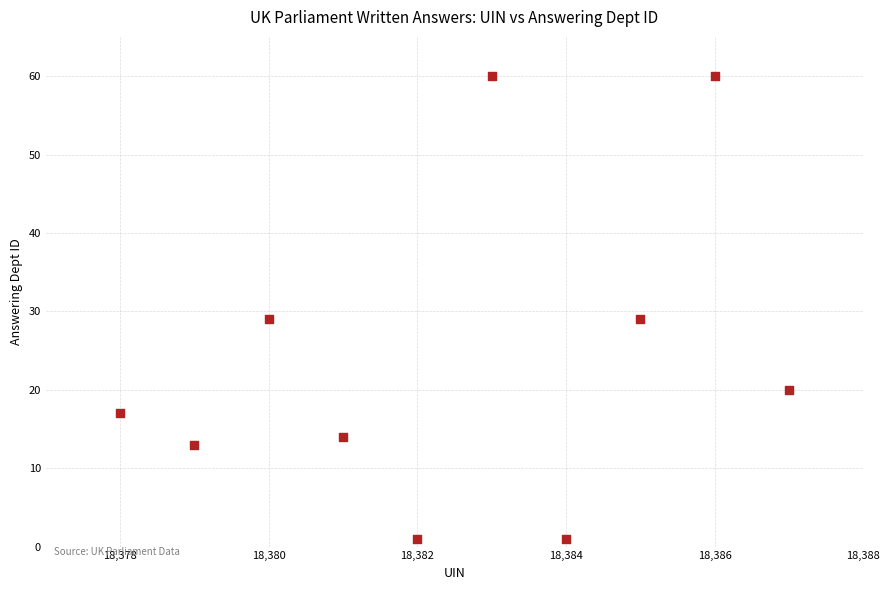

What is the range of Y values (max minus min)?

59